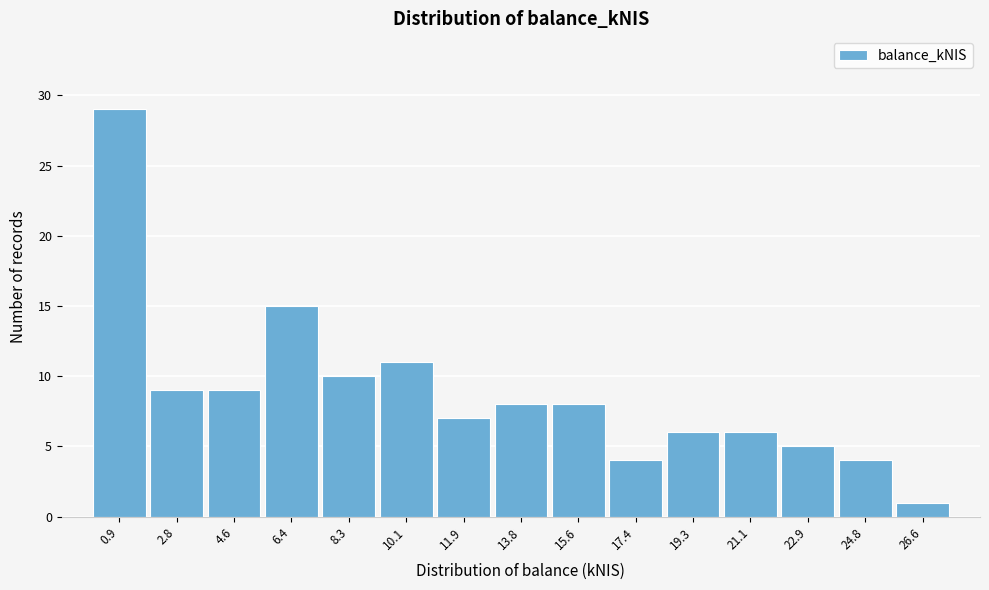

Reading left to right, transcribe this chart: for each bar, give the range it covers on the x-axis and its height. Neither the bar edges nor the heights are printed on the chart, so give them approximately, as read against the axes.

0.0 to 1.8: 29
1.8 to 3.6: 9
3.6 to 5.6: 9
5.6 to 7.4: 15
7.4 to 9.2: 10
9.2 to 11.0: 11
11.0 to 12.8: 7
12.8 to 14.6: 8
14.6 to 16.6: 8
16.6 to 18.4: 4
18.4 to 20.2: 6
20.2 to 22.0: 6
22.0 to 23.8: 5
23.8 to 25.8: 4
25.8 to 27.6: 1